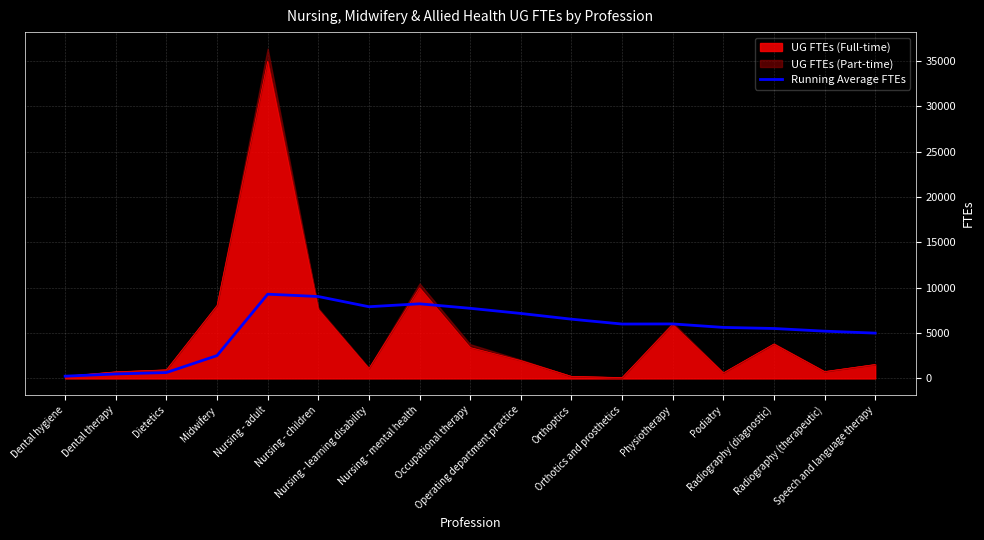

What is the difference between the second highest and minimum values?

8775.4